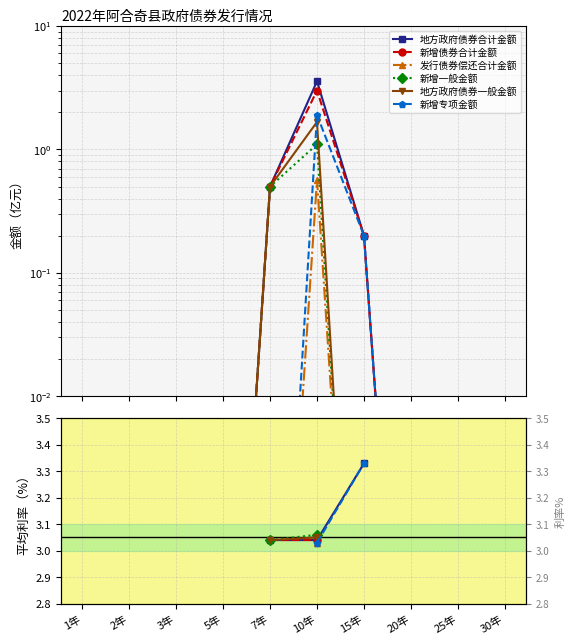

How many data points does each series have?

10